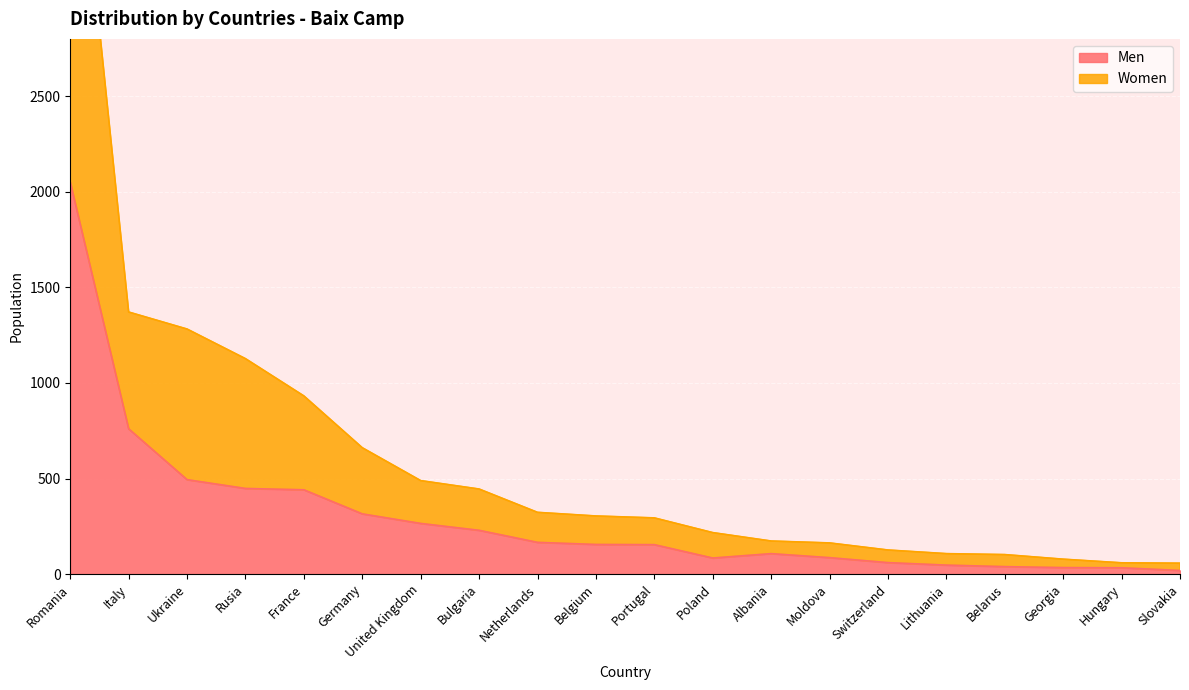

What is the highest value of the Men series?

2051